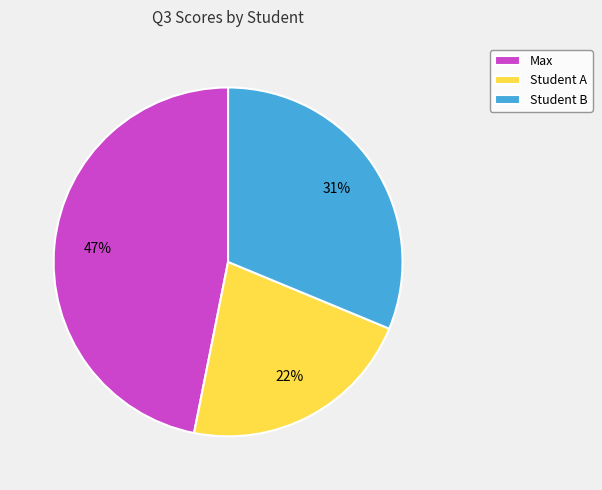

Is the sum of Student A and Max greater than half?

Yes